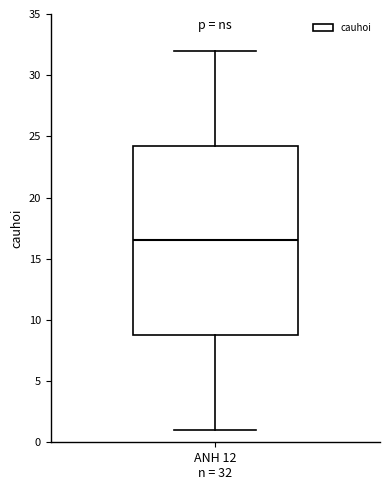

Read this box plot against the y-axis: the position of the median line, the range covered by the box, and the ends of both whiskers. The values are not printed on the chart, so give them approximately, as read against the axis.

median 16.5, box 9.0 to 24.5, whiskers 1.0 to 32.0